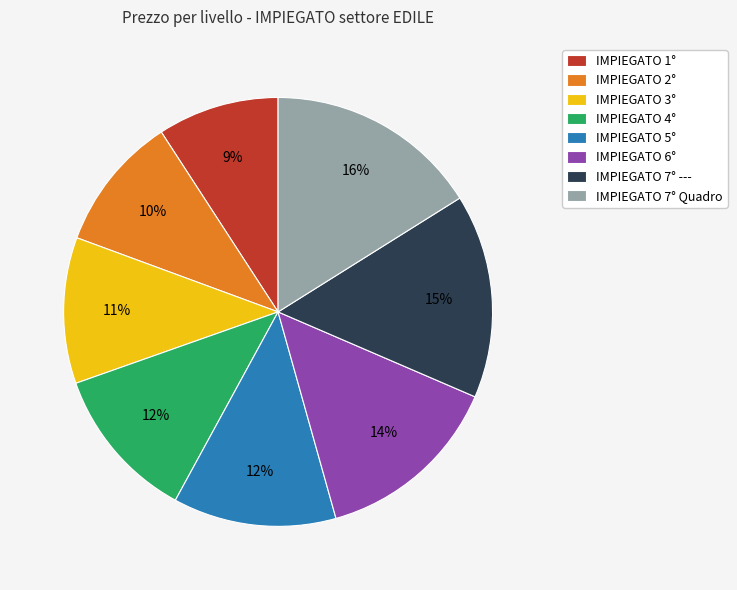

Which category has the smallest portion of the pie?

IMPIEGATO 1°